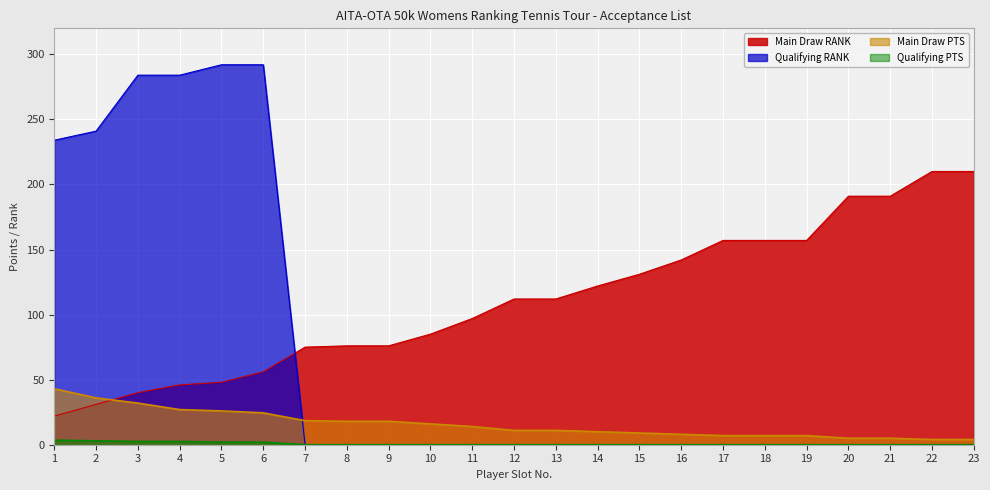

What are all the series names shown in the legend?

Main Draw RANK, Qualifying RANK, Main Draw PTS, Qualifying PTS